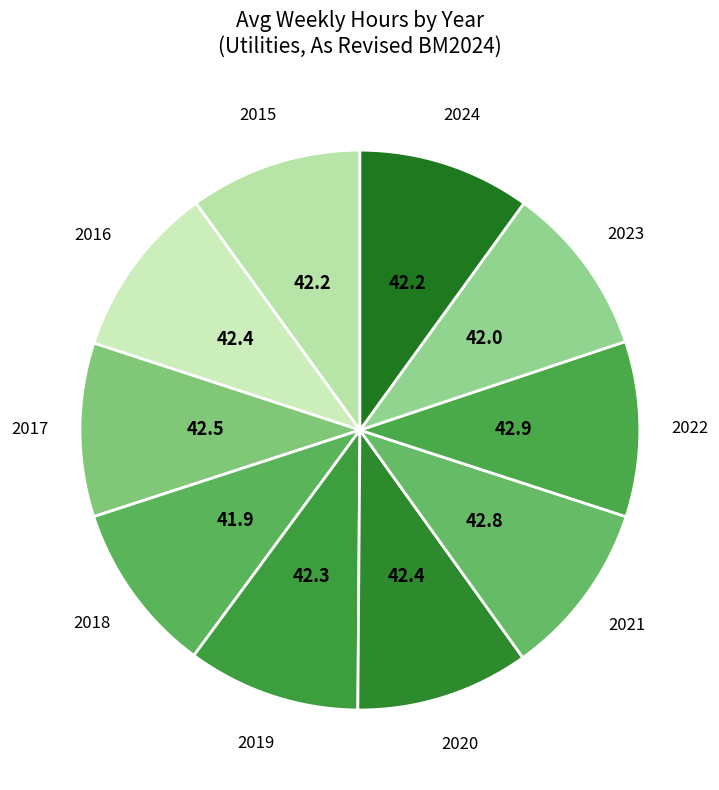

Which category has the smallest portion of the pie?

2018